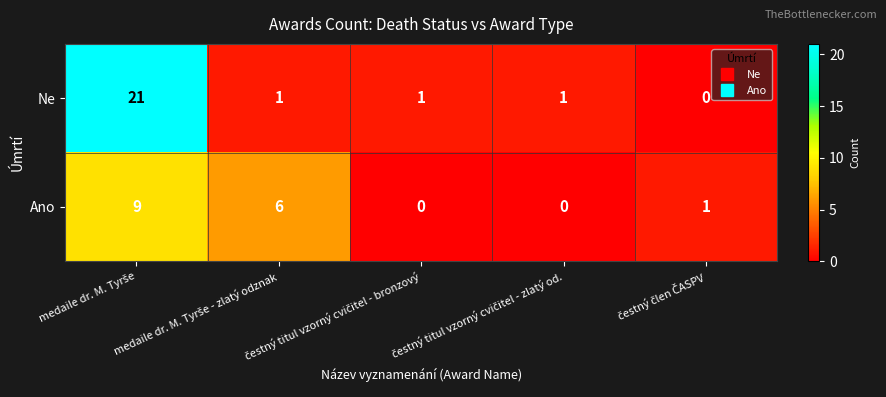

Which series has the largest range (max minus min)?

Ne